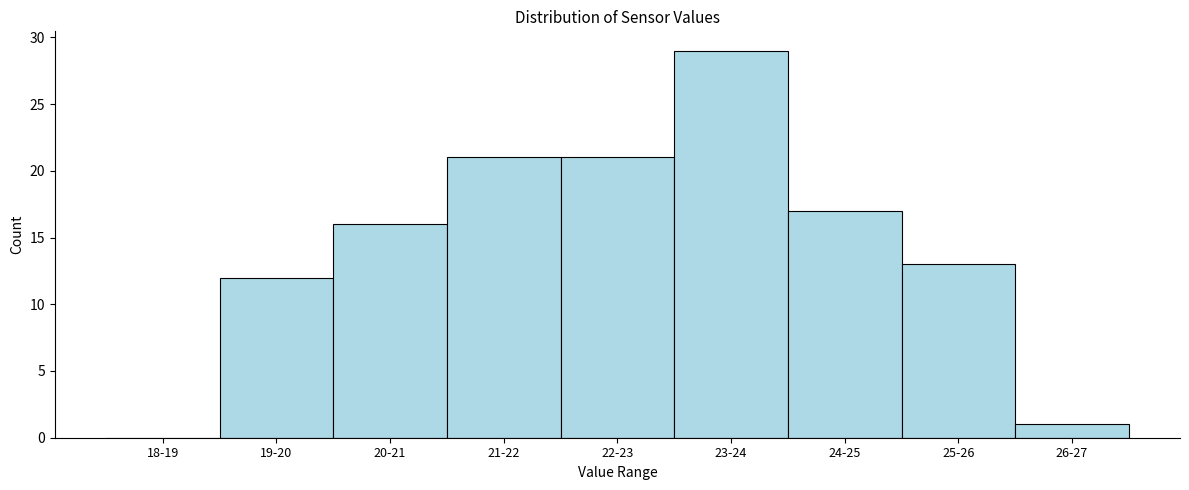

Reading right to left, transcribe all the data shown in this chart.

26-27=1	25-26=13	24-25=17	23-24=29	22-23=21	21-22=21	20-21=16	19-20=12	18-19=0